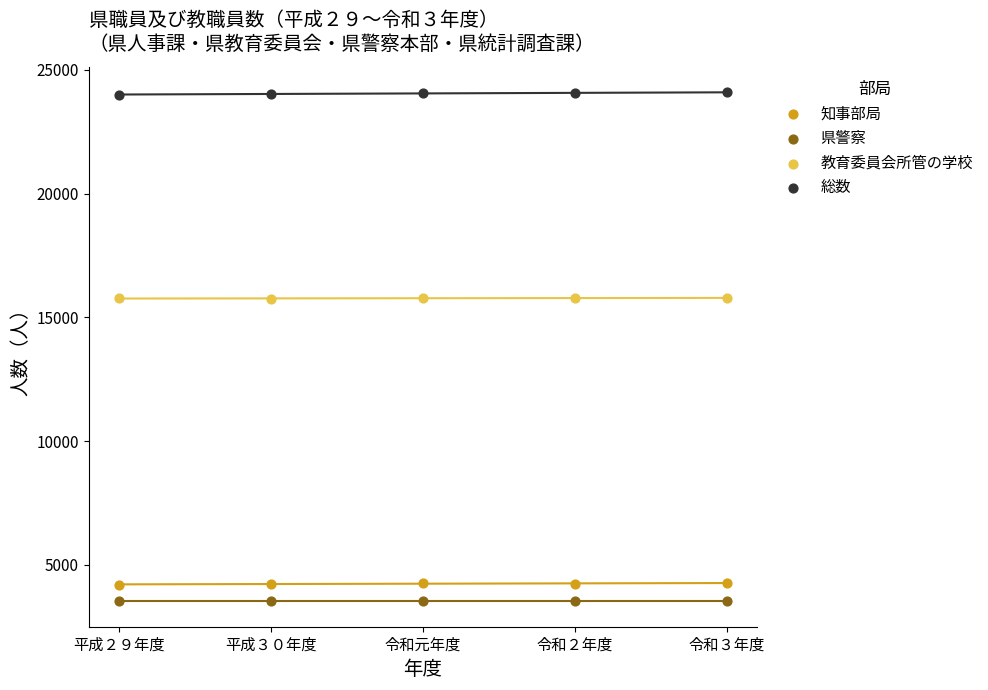

Which series reaches the maximum Y coordinate?

総数